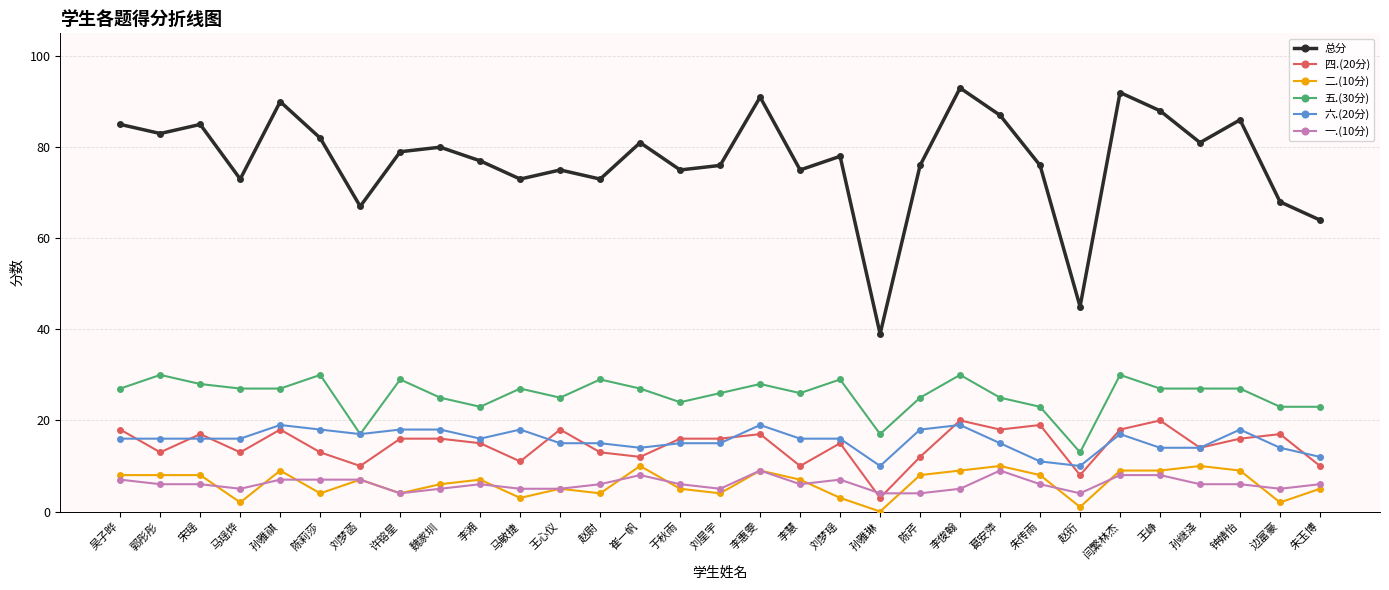

What is the total value across all series at 许镕星?

150